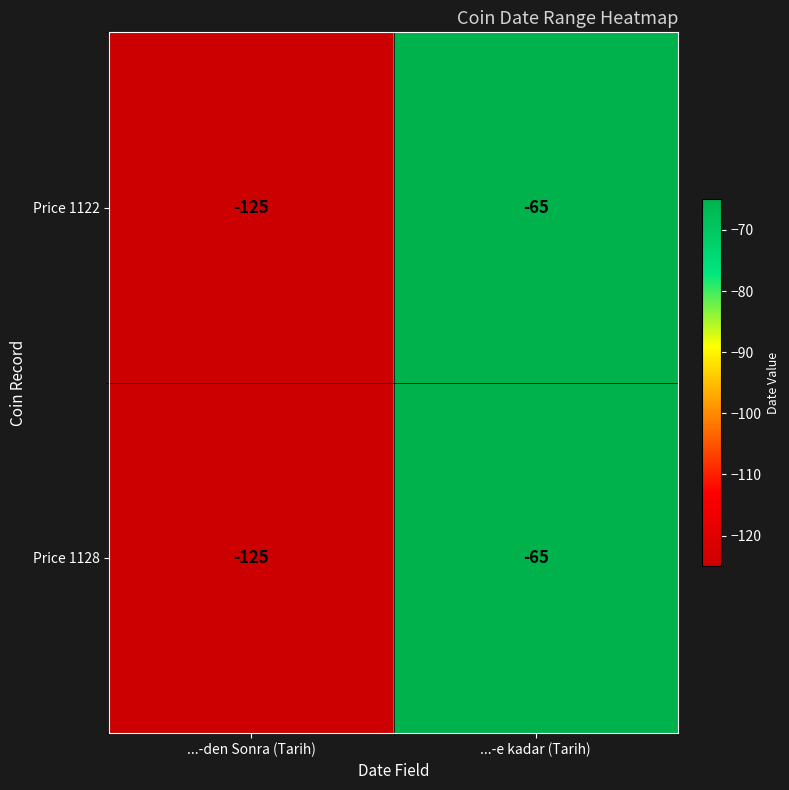

Reading left to right, what are all the values shown in this chart?

Price 1122: -125	-65
Price 1128: -125	-65